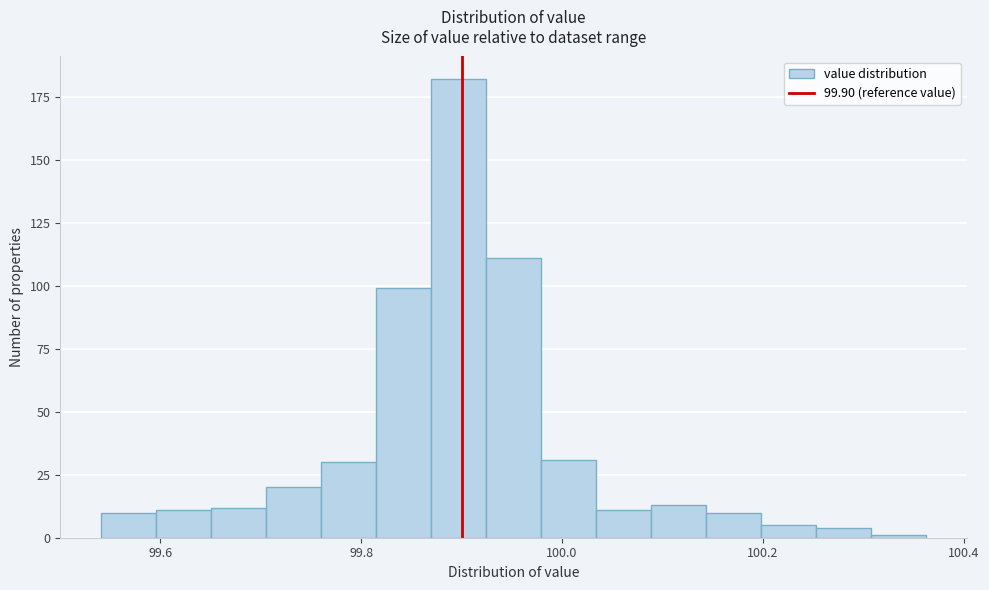

Around what value on the x-axis is the tallest bar? Give the approximate position of its centre, as read against the axis.

99.90